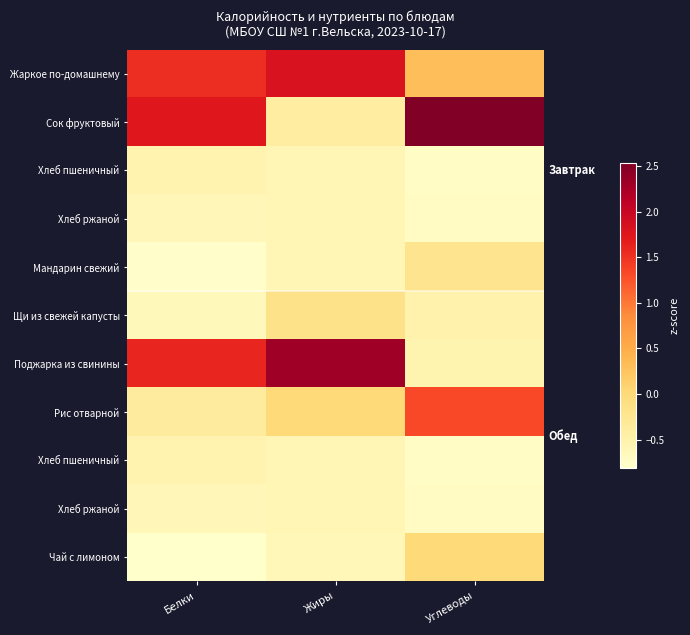

What is the spread (max minus min) of values at Углеводы?

3.3